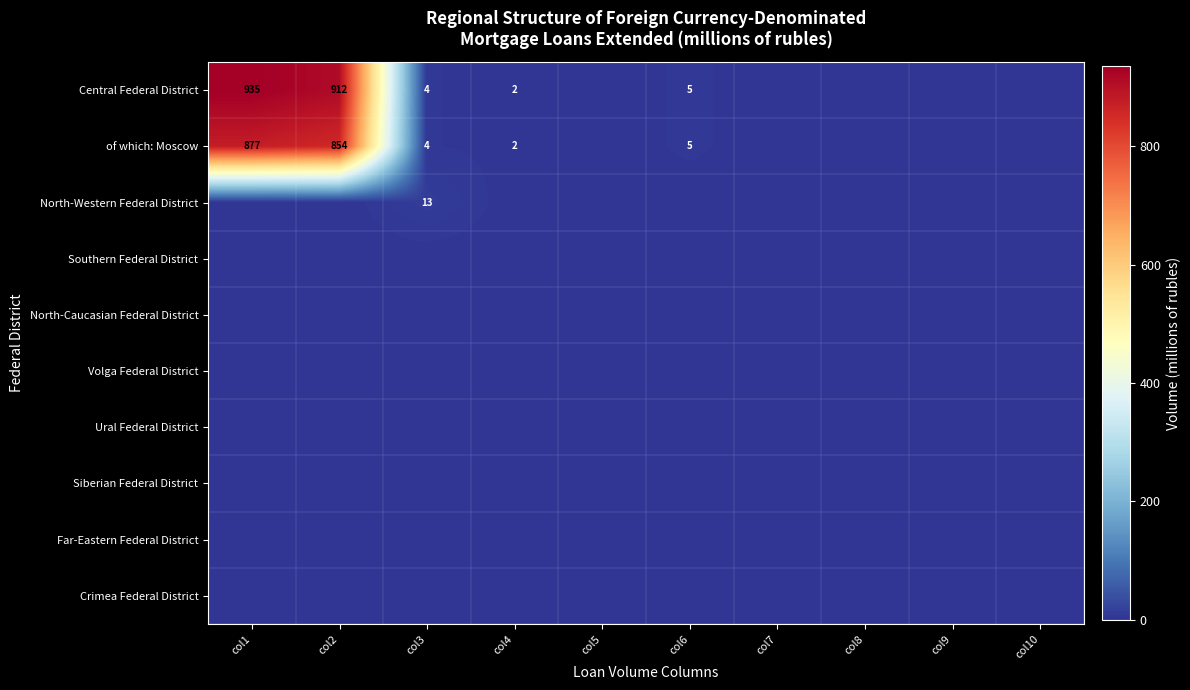

Which category has the highest value across all series?

col1